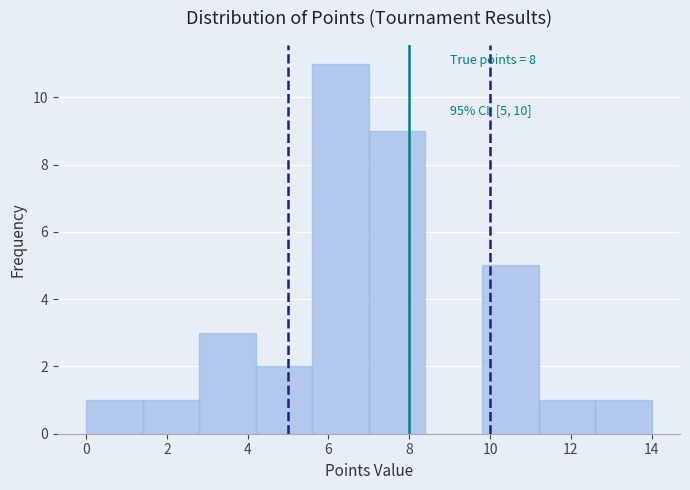

Over which range of the x-axis is the bar tallest?

5.6 to 7.0